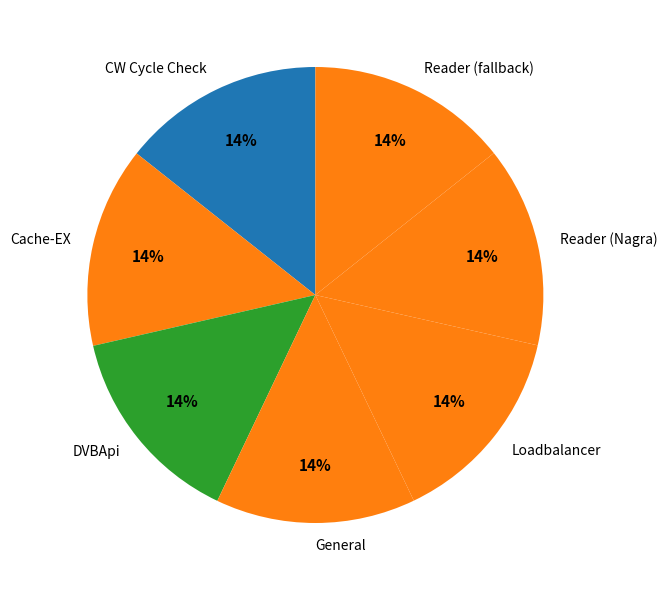

Is it true that Reader (Nagra) is 21% of the pie?

False